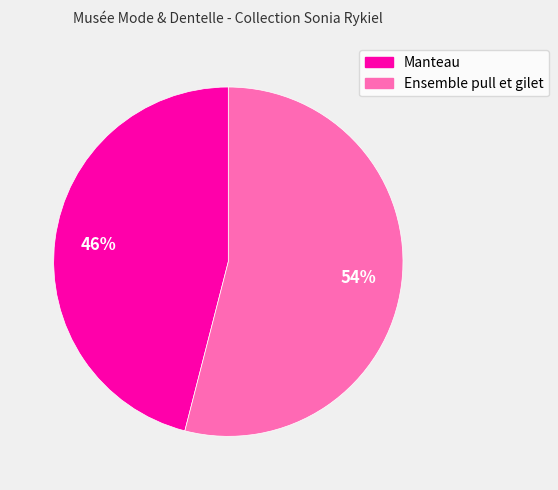

The Manteau slice represents 59% of the pie. True or false?

False